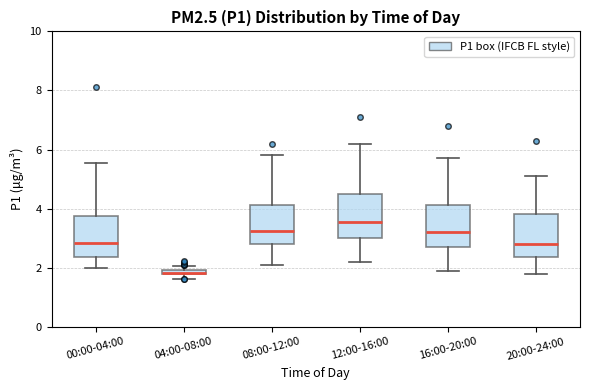

Where does the lower whisker of the box for 12:00-16:00 end on the y-axis? The values are not printed on the chart, so give them approximately, as read against the axis.

2.2